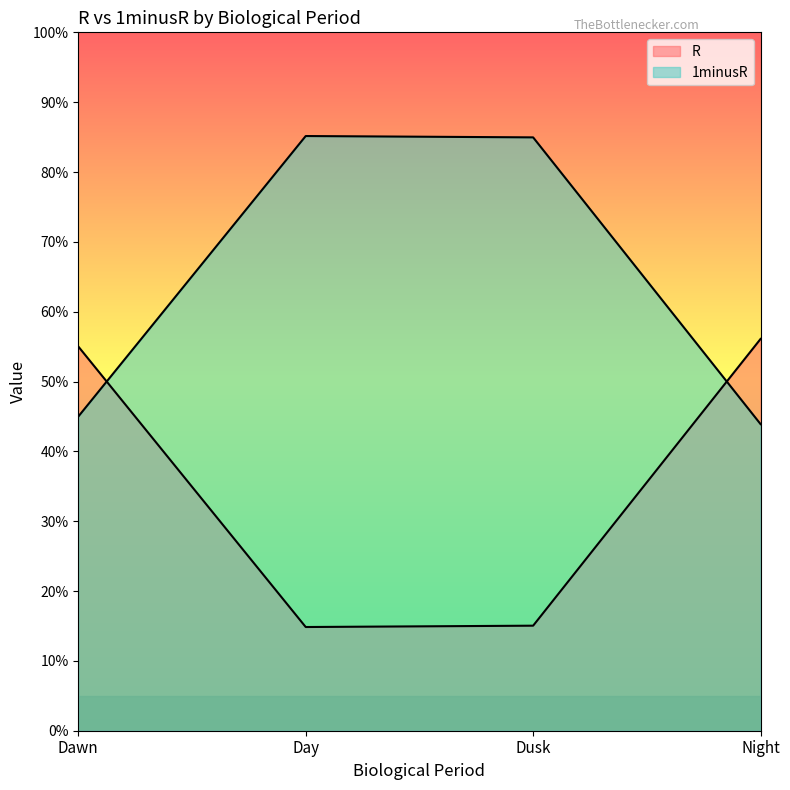

Between Day and Night, which is larger?

Night